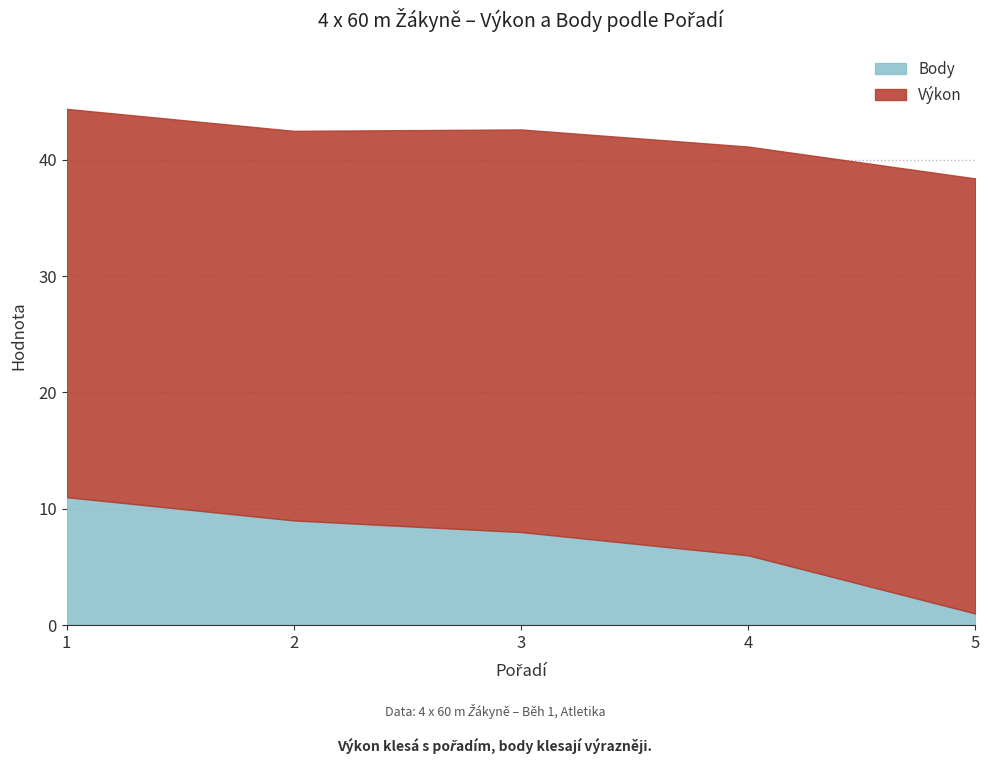

True or false: Výkon and Body intersect in this chart.

False